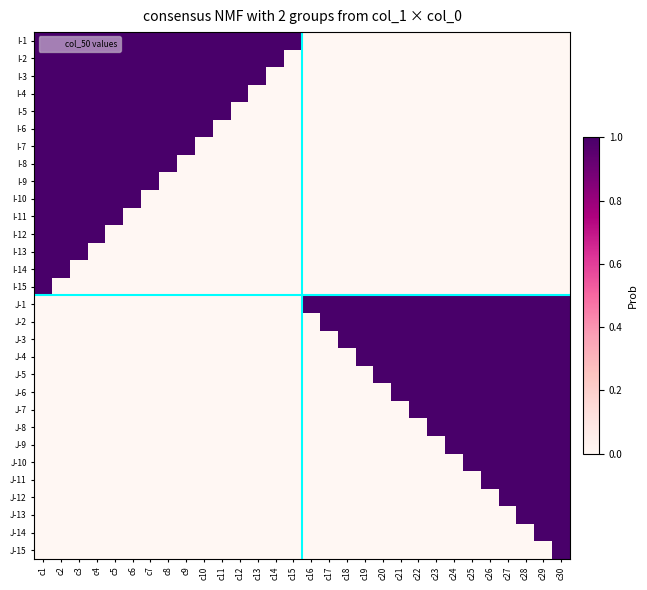

Reading right to left, transcribe all the data shown in this chart.

I-1: c30=0	c29=0	c28=0	c27=0	c26=0	c25=0	c24=0	c23=0	c22=0	c21=0	c20=0	c19=0	c18=0	c17=0	c16=0	c15=1	c14=1	c13=1	c12=1	c11=1	c10=1	c9=1	c8=1	c7=1	c6=1	c5=1	c4=1	c3=1	c2=1	c1=1
I-2: c30=0	c29=0	c28=0	c27=0	c26=0	c25=0	c24=0	c23=0	c22=0	c21=0	c20=0	c19=0	c18=0	c17=0	c16=0	c15=0	c14=1	c13=1	c12=1	c11=1	c10=1	c9=1	c8=1	c7=1	c6=1	c5=1	c4=1	c3=1	c2=1	c1=1
I-3: c30=0	c29=0	c28=0	c27=0	c26=0	c25=0	c24=0	c23=0	c22=0	c21=0	c20=0	c19=0	c18=0	c17=0	c16=0	c15=0	c14=0	c13=1	c12=1	c11=1	c10=1	c9=1	c8=1	c7=1	c6=1	c5=1	c4=1	c3=1	c2=1	c1=1
I-4: c30=0	c29=0	c28=0	c27=0	c26=0	c25=0	c24=0	c23=0	c22=0	c21=0	c20=0	c19=0	c18=0	c17=0	c16=0	c15=0	c14=0	c13=0	c12=1	c11=1	c10=1	c9=1	c8=1	c7=1	c6=1	c5=1	c4=1	c3=1	c2=1	c1=1
I-5: c30=0	c29=0	c28=0	c27=0	c26=0	c25=0	c24=0	c23=0	c22=0	c21=0	c20=0	c19=0	c18=0	c17=0	c16=0	c15=0	c14=0	c13=0	c12=0	c11=1	c10=1	c9=1	c8=1	c7=1	c6=1	c5=1	c4=1	c3=1	c2=1	c1=1
I-6: c30=0	c29=0	c28=0	c27=0	c26=0	c25=0	c24=0	c23=0	c22=0	c21=0	c20=0	c19=0	c18=0	c17=0	c16=0	c15=0	c14=0	c13=0	c12=0	c11=0	c10=1	c9=1	c8=1	c7=1	c6=1	c5=1	c4=1	c3=1	c2=1	c1=1
I-7: c30=0	c29=0	c28=0	c27=0	c26=0	c25=0	c24=0	c23=0	c22=0	c21=0	c20=0	c19=0	c18=0	c17=0	c16=0	c15=0	c14=0	c13=0	c12=0	c11=0	c10=0	c9=1	c8=1	c7=1	c6=1	c5=1	c4=1	c3=1	c2=1	c1=1
I-8: c30=0	c29=0	c28=0	c27=0	c26=0	c25=0	c24=0	c23=0	c22=0	c21=0	c20=0	c19=0	c18=0	c17=0	c16=0	c15=0	c14=0	c13=0	c12=0	c11=0	c10=0	c9=0	c8=1	c7=1	c6=1	c5=1	c4=1	c3=1	c2=1	c1=1
I-9: c30=0	c29=0	c28=0	c27=0	c26=0	c25=0	c24=0	c23=0	c22=0	c21=0	c20=0	c19=0	c18=0	c17=0	c16=0	c15=0	c14=0	c13=0	c12=0	c11=0	c10=0	c9=0	c8=0	c7=1	c6=1	c5=1	c4=1	c3=1	c2=1	c1=1
I-10: c30=0	c29=0	c28=0	c27=0	c26=0	c25=0	c24=0	c23=0	c22=0	c21=0	c20=0	c19=0	c18=0	c17=0	c16=0	c15=0	c14=0	c13=0	c12=0	c11=0	c10=0	c9=0	c8=0	c7=0	c6=1	c5=1	c4=1	c3=1	c2=1	c1=1
I-11: c30=0	c29=0	c28=0	c27=0	c26=0	c25=0	c24=0	c23=0	c22=0	c21=0	c20=0	c19=0	c18=0	c17=0	c16=0	c15=0	c14=0	c13=0	c12=0	c11=0	c10=0	c9=0	c8=0	c7=0	c6=0	c5=1	c4=1	c3=1	c2=1	c1=1
I-12: c30=0	c29=0	c28=0	c27=0	c26=0	c25=0	c24=0	c23=0	c22=0	c21=0	c20=0	c19=0	c18=0	c17=0	c16=0	c15=0	c14=0	c13=0	c12=0	c11=0	c10=0	c9=0	c8=0	c7=0	c6=0	c5=0	c4=1	c3=1	c2=1	c1=1
I-13: c30=0	c29=0	c28=0	c27=0	c26=0	c25=0	c24=0	c23=0	c22=0	c21=0	c20=0	c19=0	c18=0	c17=0	c16=0	c15=0	c14=0	c13=0	c12=0	c11=0	c10=0	c9=0	c8=0	c7=0	c6=0	c5=0	c4=0	c3=1	c2=1	c1=1
I-14: c30=0	c29=0	c28=0	c27=0	c26=0	c25=0	c24=0	c23=0	c22=0	c21=0	c20=0	c19=0	c18=0	c17=0	c16=0	c15=0	c14=0	c13=0	c12=0	c11=0	c10=0	c9=0	c8=0	c7=0	c6=0	c5=0	c4=0	c3=0	c2=1	c1=1
I-15: c30=0	c29=0	c28=0	c27=0	c26=0	c25=0	c24=0	c23=0	c22=0	c21=0	c20=0	c19=0	c18=0	c17=0	c16=0	c15=0	c14=0	c13=0	c12=0	c11=0	c10=0	c9=0	c8=0	c7=0	c6=0	c5=0	c4=0	c3=0	c2=0	c1=1
J-1: c30=1	c29=1	c28=1	c27=1	c26=1	c25=1	c24=1	c23=1	c22=1	c21=1	c20=1	c19=1	c18=1	c17=1	c16=1	c15=0	c14=0	c13=0	c12=0	c11=0	c10=0	c9=0	c8=0	c7=0	c6=0	c5=0	c4=0	c3=0	c2=0	c1=0
J-2: c30=1	c29=1	c28=1	c27=1	c26=1	c25=1	c24=1	c23=1	c22=1	c21=1	c20=1	c19=1	c18=1	c17=1	c16=0	c15=0	c14=0	c13=0	c12=0	c11=0	c10=0	c9=0	c8=0	c7=0	c6=0	c5=0	c4=0	c3=0	c2=0	c1=0
J-3: c30=1	c29=1	c28=1	c27=1	c26=1	c25=1	c24=1	c23=1	c22=1	c21=1	c20=1	c19=1	c18=1	c17=0	c16=0	c15=0	c14=0	c13=0	c12=0	c11=0	c10=0	c9=0	c8=0	c7=0	c6=0	c5=0	c4=0	c3=0	c2=0	c1=0
J-4: c30=1	c29=1	c28=1	c27=1	c26=1	c25=1	c24=1	c23=1	c22=1	c21=1	c20=1	c19=1	c18=0	c17=0	c16=0	c15=0	c14=0	c13=0	c12=0	c11=0	c10=0	c9=0	c8=0	c7=0	c6=0	c5=0	c4=0	c3=0	c2=0	c1=0
J-5: c30=1	c29=1	c28=1	c27=1	c26=1	c25=1	c24=1	c23=1	c22=1	c21=1	c20=1	c19=0	c18=0	c17=0	c16=0	c15=0	c14=0	c13=0	c12=0	c11=0	c10=0	c9=0	c8=0	c7=0	c6=0	c5=0	c4=0	c3=0	c2=0	c1=0
J-6: c30=1	c29=1	c28=1	c27=1	c26=1	c25=1	c24=1	c23=1	c22=1	c21=1	c20=0	c19=0	c18=0	c17=0	c16=0	c15=0	c14=0	c13=0	c12=0	c11=0	c10=0	c9=0	c8=0	c7=0	c6=0	c5=0	c4=0	c3=0	c2=0	c1=0
J-7: c30=1	c29=1	c28=1	c27=1	c26=1	c25=1	c24=1	c23=1	c22=1	c21=0	c20=0	c19=0	c18=0	c17=0	c16=0	c15=0	c14=0	c13=0	c12=0	c11=0	c10=0	c9=0	c8=0	c7=0	c6=0	c5=0	c4=0	c3=0	c2=0	c1=0
J-8: c30=1	c29=1	c28=1	c27=1	c26=1	c25=1	c24=1	c23=1	c22=0	c21=0	c20=0	c19=0	c18=0	c17=0	c16=0	c15=0	c14=0	c13=0	c12=0	c11=0	c10=0	c9=0	c8=0	c7=0	c6=0	c5=0	c4=0	c3=0	c2=0	c1=0
J-9: c30=1	c29=1	c28=1	c27=1	c26=1	c25=1	c24=1	c23=0	c22=0	c21=0	c20=0	c19=0	c18=0	c17=0	c16=0	c15=0	c14=0	c13=0	c12=0	c11=0	c10=0	c9=0	c8=0	c7=0	c6=0	c5=0	c4=0	c3=0	c2=0	c1=0
J-10: c30=1	c29=1	c28=1	c27=1	c26=1	c25=1	c24=0	c23=0	c22=0	c21=0	c20=0	c19=0	c18=0	c17=0	c16=0	c15=0	c14=0	c13=0	c12=0	c11=0	c10=0	c9=0	c8=0	c7=0	c6=0	c5=0	c4=0	c3=0	c2=0	c1=0
J-11: c30=1	c29=1	c28=1	c27=1	c26=1	c25=0	c24=0	c23=0	c22=0	c21=0	c20=0	c19=0	c18=0	c17=0	c16=0	c15=0	c14=0	c13=0	c12=0	c11=0	c10=0	c9=0	c8=0	c7=0	c6=0	c5=0	c4=0	c3=0	c2=0	c1=0
J-12: c30=1	c29=1	c28=1	c27=1	c26=0	c25=0	c24=0	c23=0	c22=0	c21=0	c20=0	c19=0	c18=0	c17=0	c16=0	c15=0	c14=0	c13=0	c12=0	c11=0	c10=0	c9=0	c8=0	c7=0	c6=0	c5=0	c4=0	c3=0	c2=0	c1=0
J-13: c30=1	c29=1	c28=1	c27=0	c26=0	c25=0	c24=0	c23=0	c22=0	c21=0	c20=0	c19=0	c18=0	c17=0	c16=0	c15=0	c14=0	c13=0	c12=0	c11=0	c10=0	c9=0	c8=0	c7=0	c6=0	c5=0	c4=0	c3=0	c2=0	c1=0
J-14: c30=1	c29=1	c28=0	c27=0	c26=0	c25=0	c24=0	c23=0	c22=0	c21=0	c20=0	c19=0	c18=0	c17=0	c16=0	c15=0	c14=0	c13=0	c12=0	c11=0	c10=0	c9=0	c8=0	c7=0	c6=0	c5=0	c4=0	c3=0	c2=0	c1=0
J-15: c30=1	c29=0	c28=0	c27=0	c26=0	c25=0	c24=0	c23=0	c22=0	c21=0	c20=0	c19=0	c18=0	c17=0	c16=0	c15=0	c14=0	c13=0	c12=0	c11=0	c10=0	c9=0	c8=0	c7=0	c6=0	c5=0	c4=0	c3=0	c2=0	c1=0